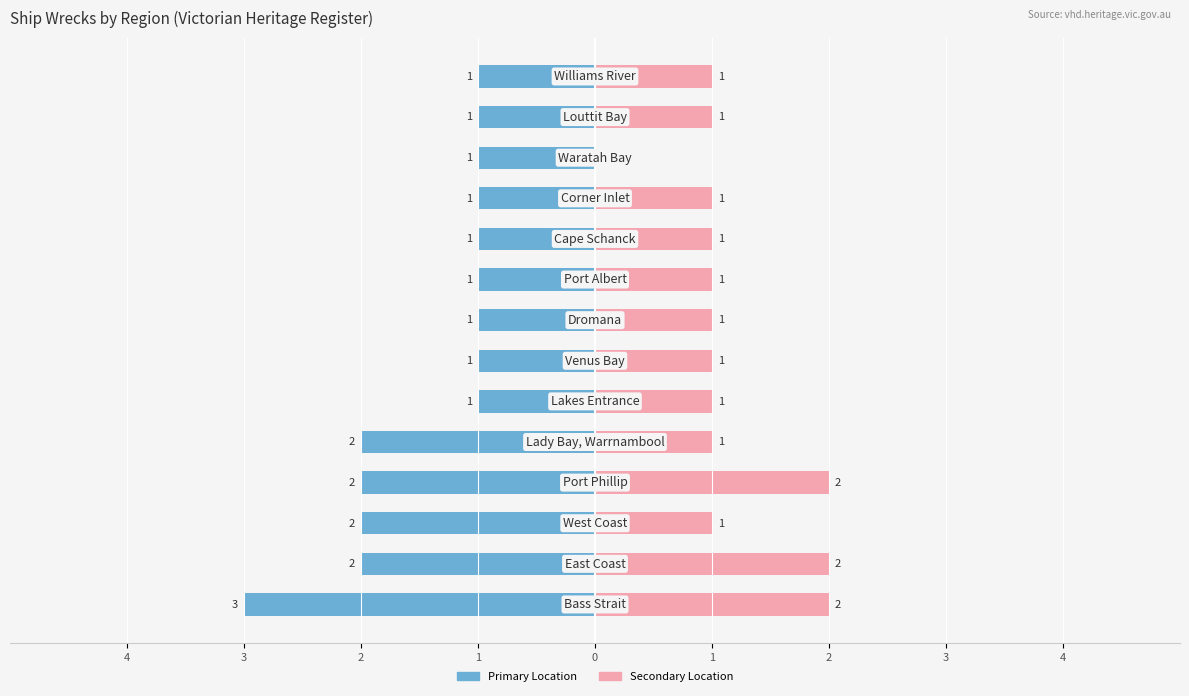

True or false: Secondary Location has a value of 1 at 1.

False